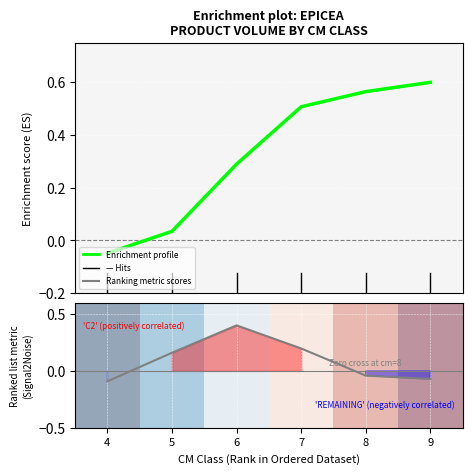

Where is Enrichment profile nearest to the value 0?

5